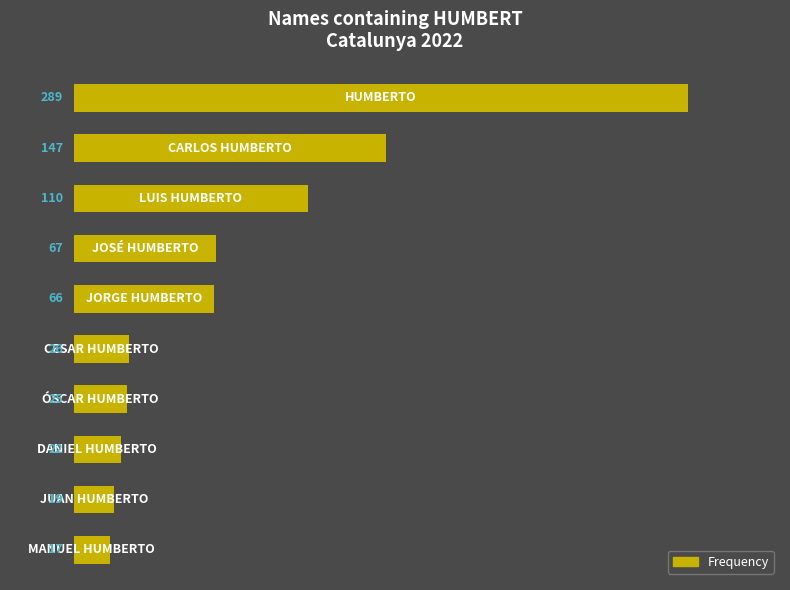

What is the value of the 6th bar from the top?

26